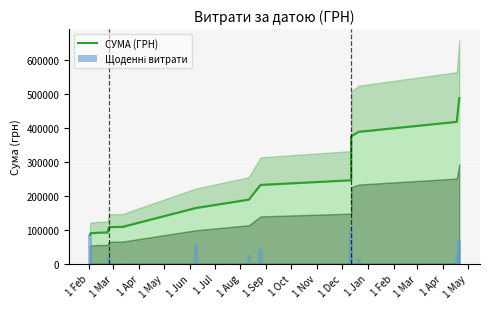

What is the difference between the maximum and minimum values in the СУМА (ГРН) series?

403139.5